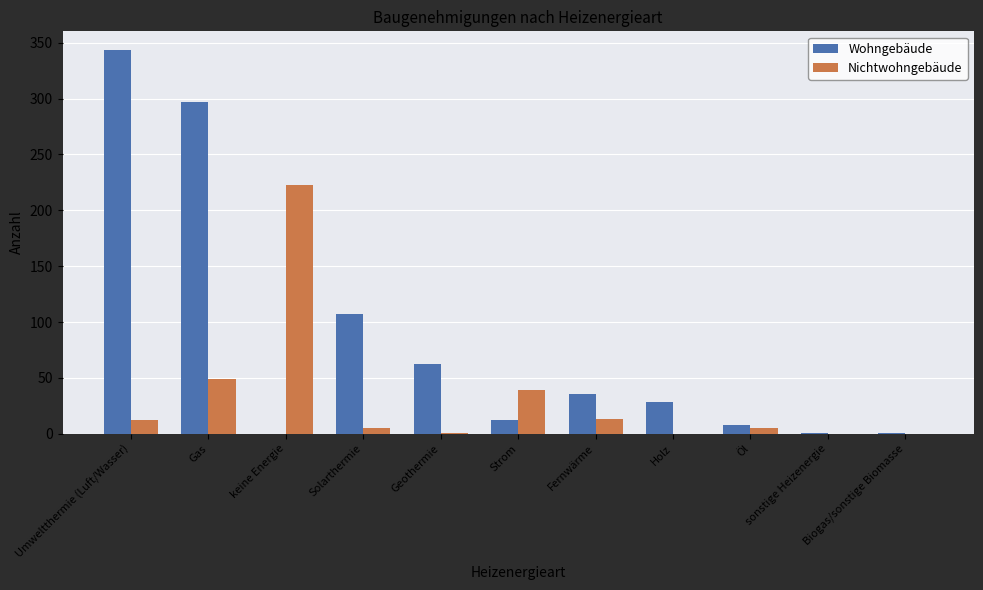

At which category does the chart reach its peak across all series?

Umweltthermie (Luft/Wasser)